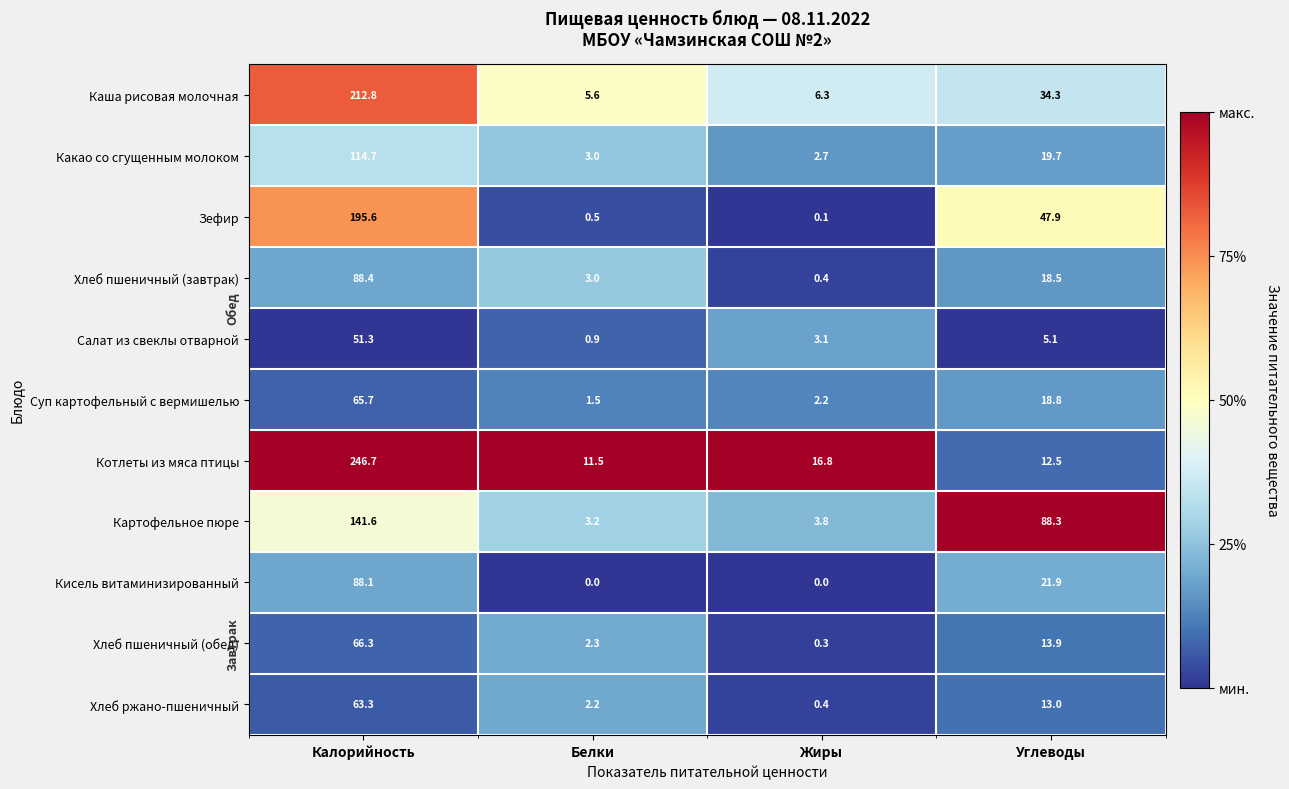

Which category has the highest value across all series?

Калорийность